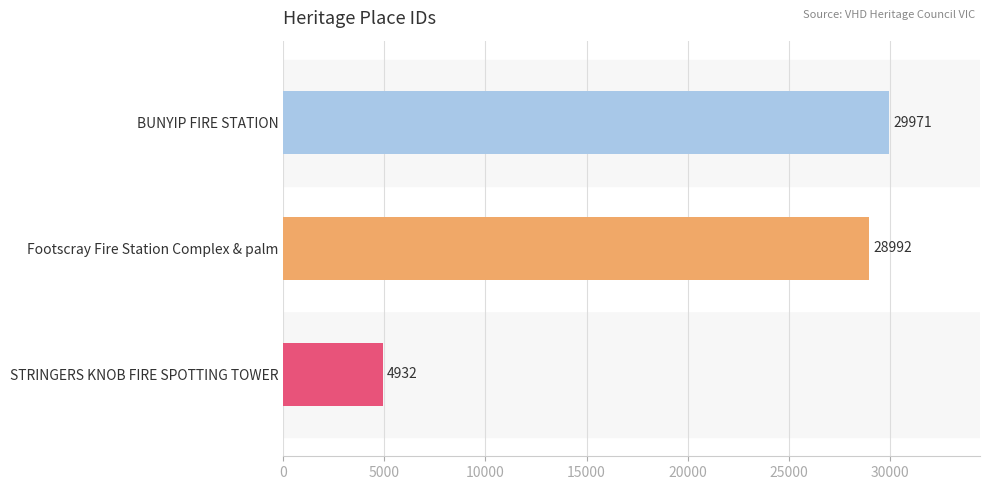

Where does the data first go above 28992?

BUNYIP FIRE STATION